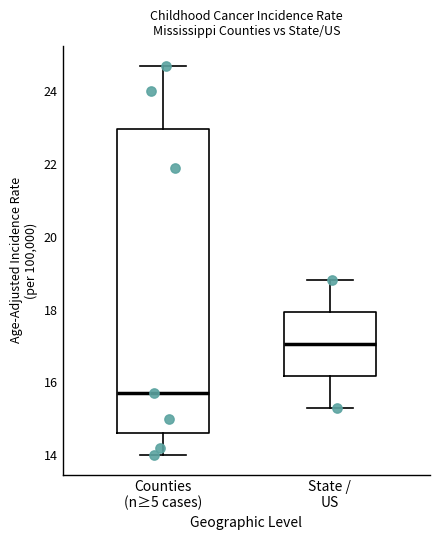

Comparing the boxes themselves (not the whiskers), which one is the tallest?

Counties (n≥5 cases)